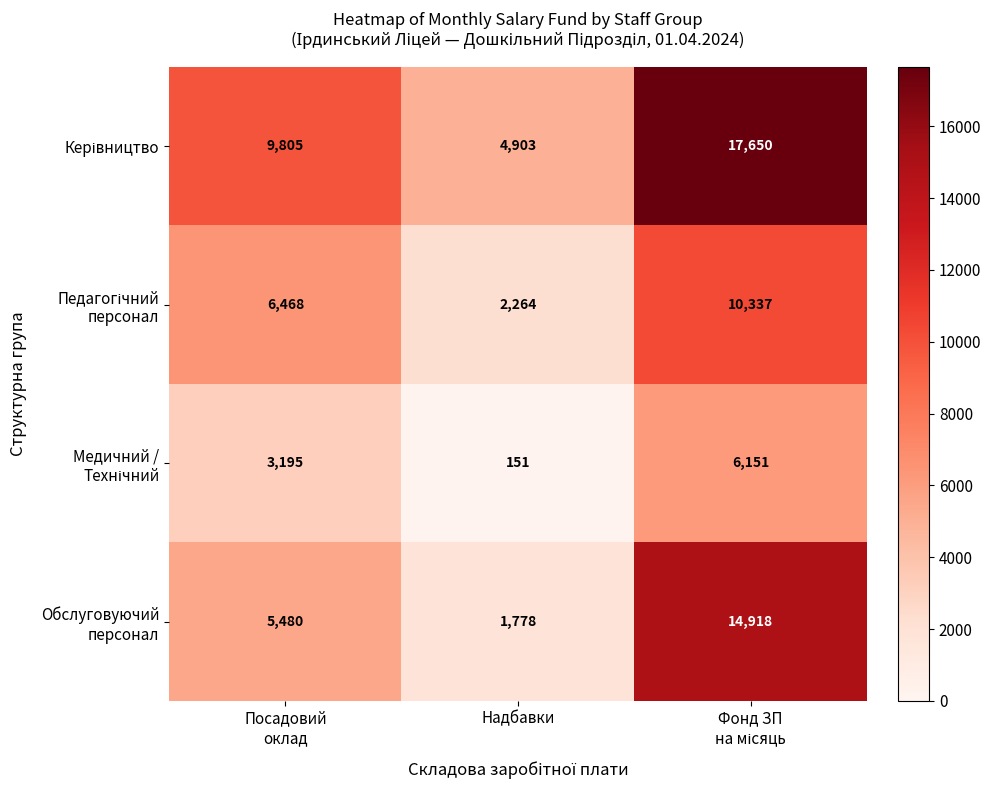

What is the minimum value shown in the chart?

151